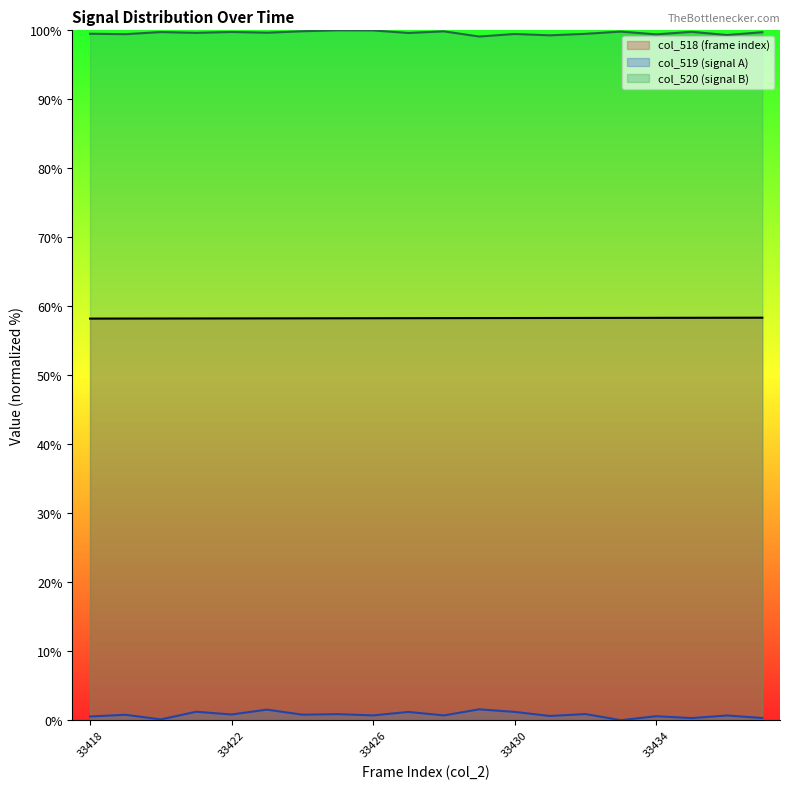

What is the value of the col_519 point at the 19th from the left?

0.7